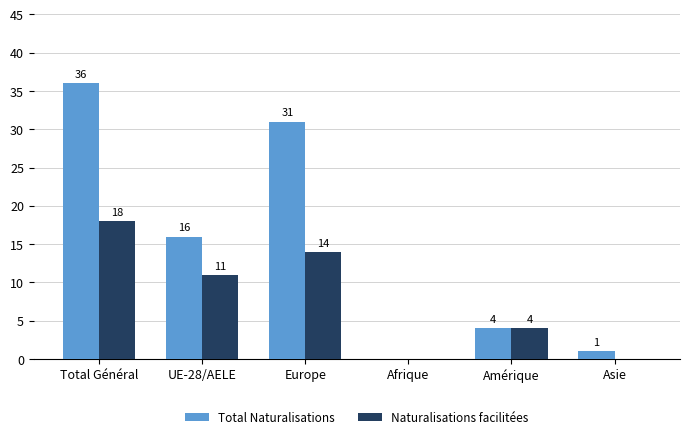

The value of Naturalisations facilitées at Amérique is 4. True or false?

True